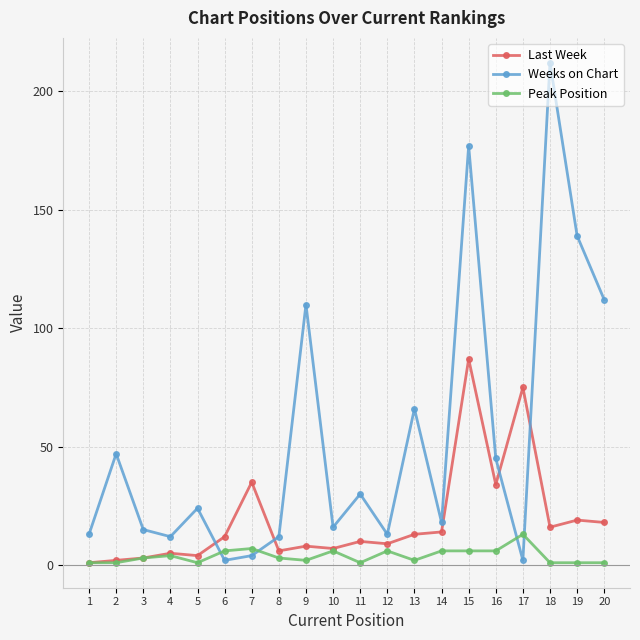

Rank the series by their average value, from highest to lowest.

Weeks on Chart, Last Week, Peak Position